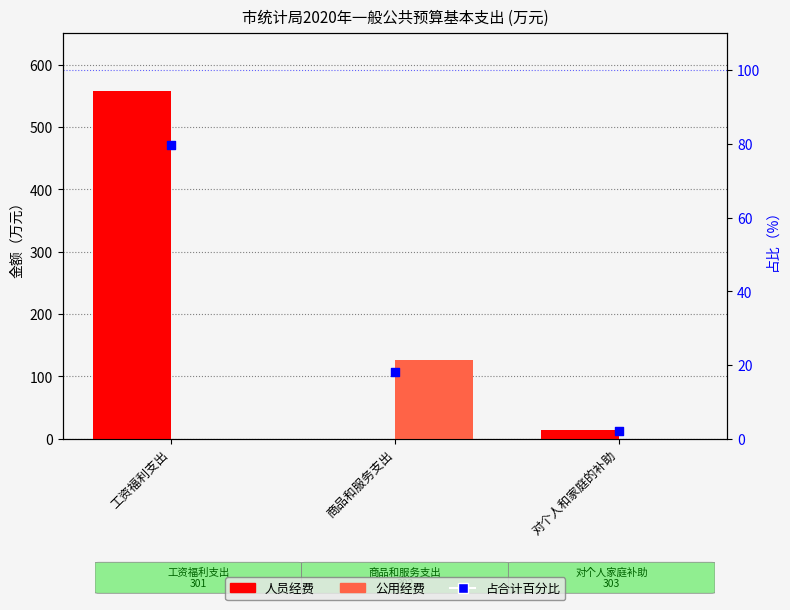

Which series reaches the minimum Y coordinate?

人员经费